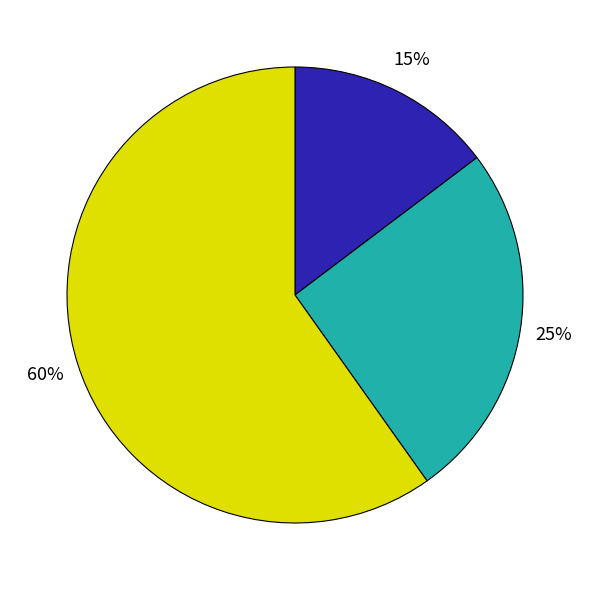

To the nearest percent, what is the average slice percentage?

33%